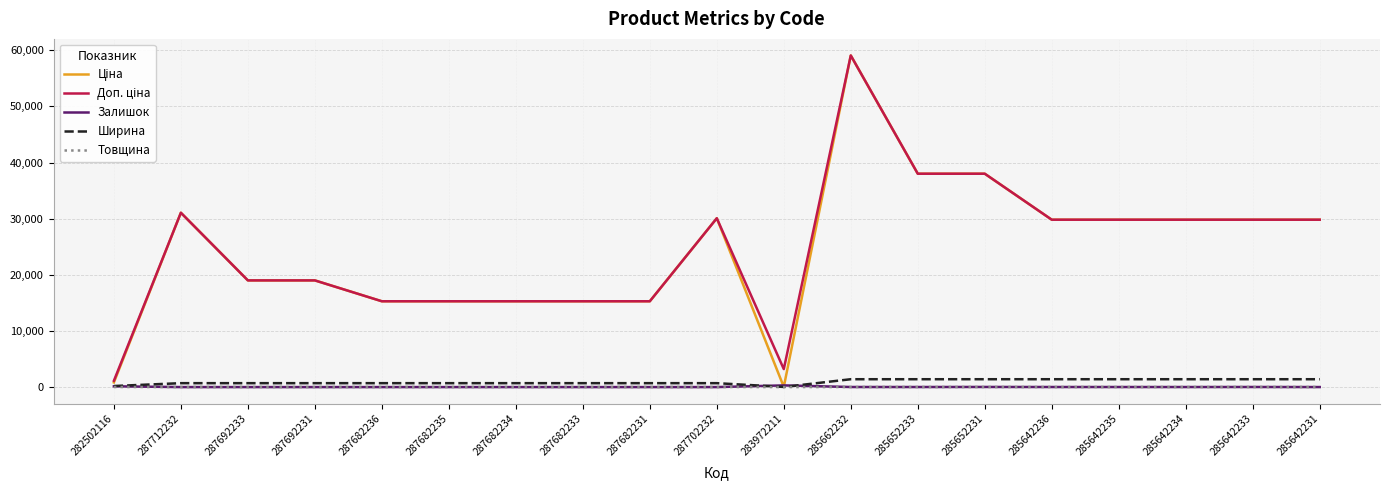

True or false: Залишок has a value of 5.0 at 285642231.

True